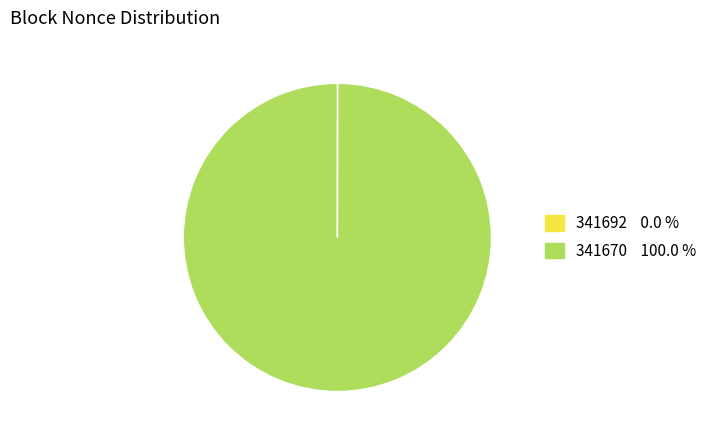

What is the largest slice in the pie chart?

341670